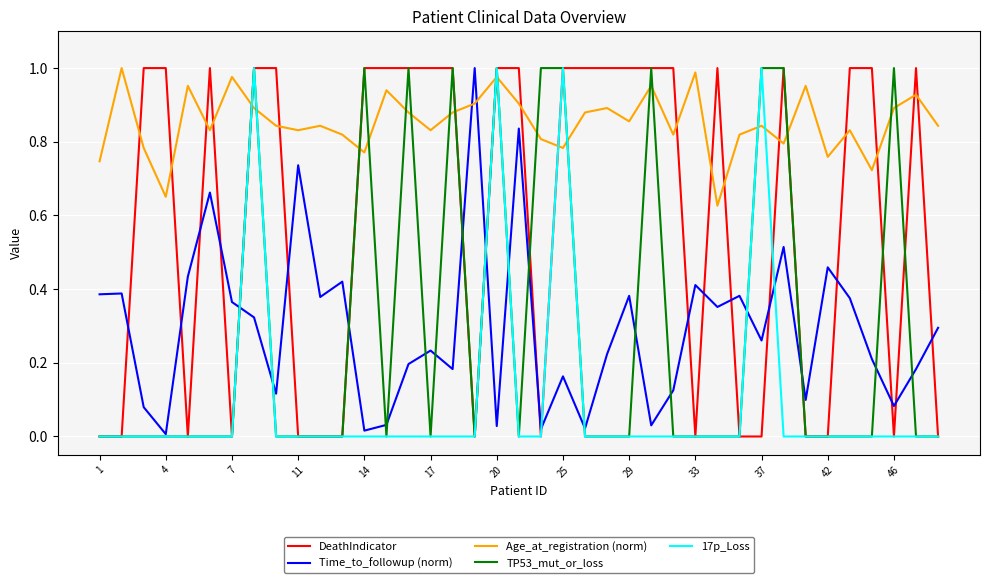

How many 17p_Loss values are between 0 and 1?

39